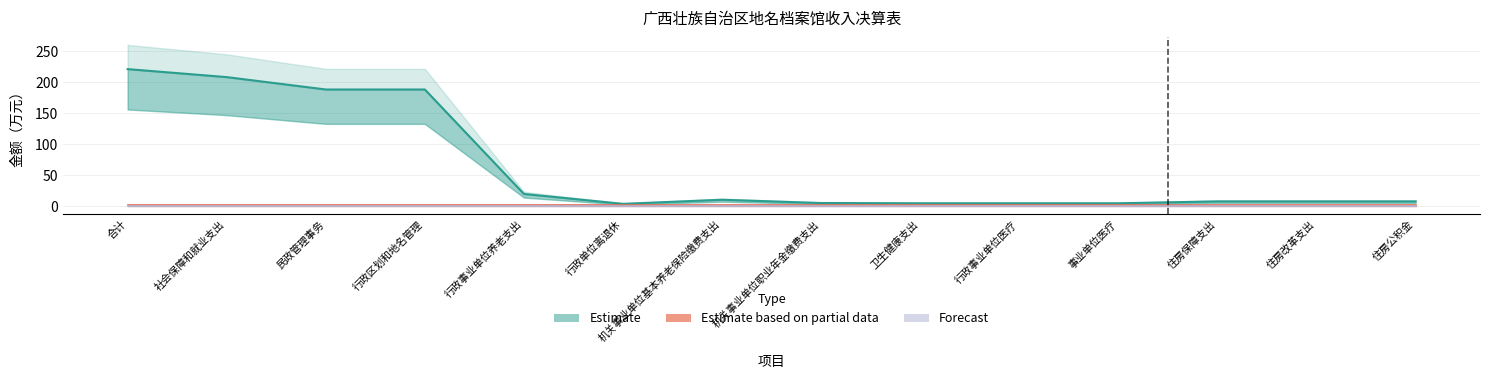

What is the greatest value displayed?

260.0